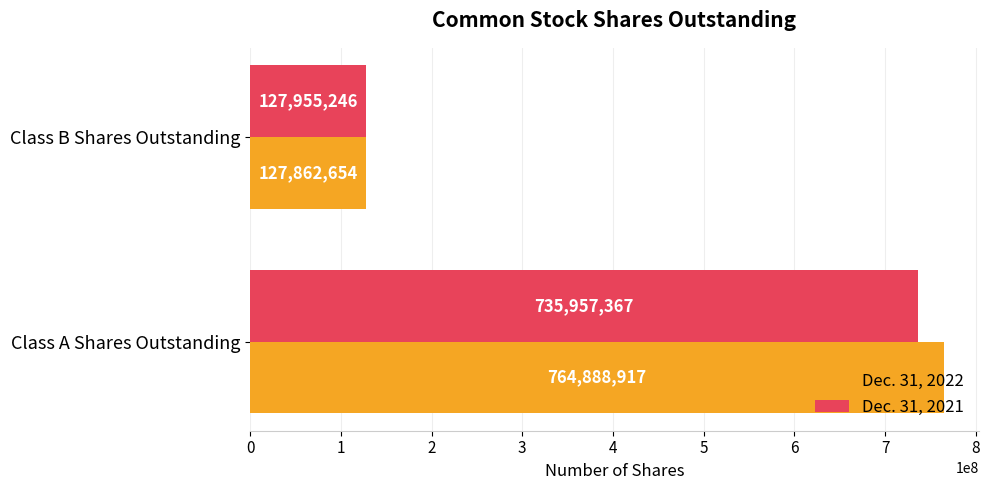

Which series has the largest range (max minus min)?

Dec. 31, 2022